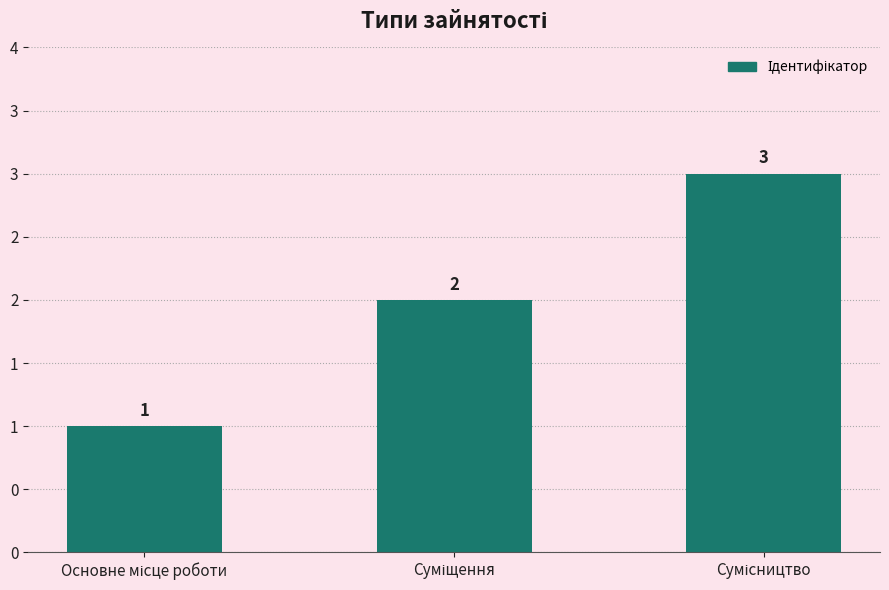

Are the bars horizontal?

No